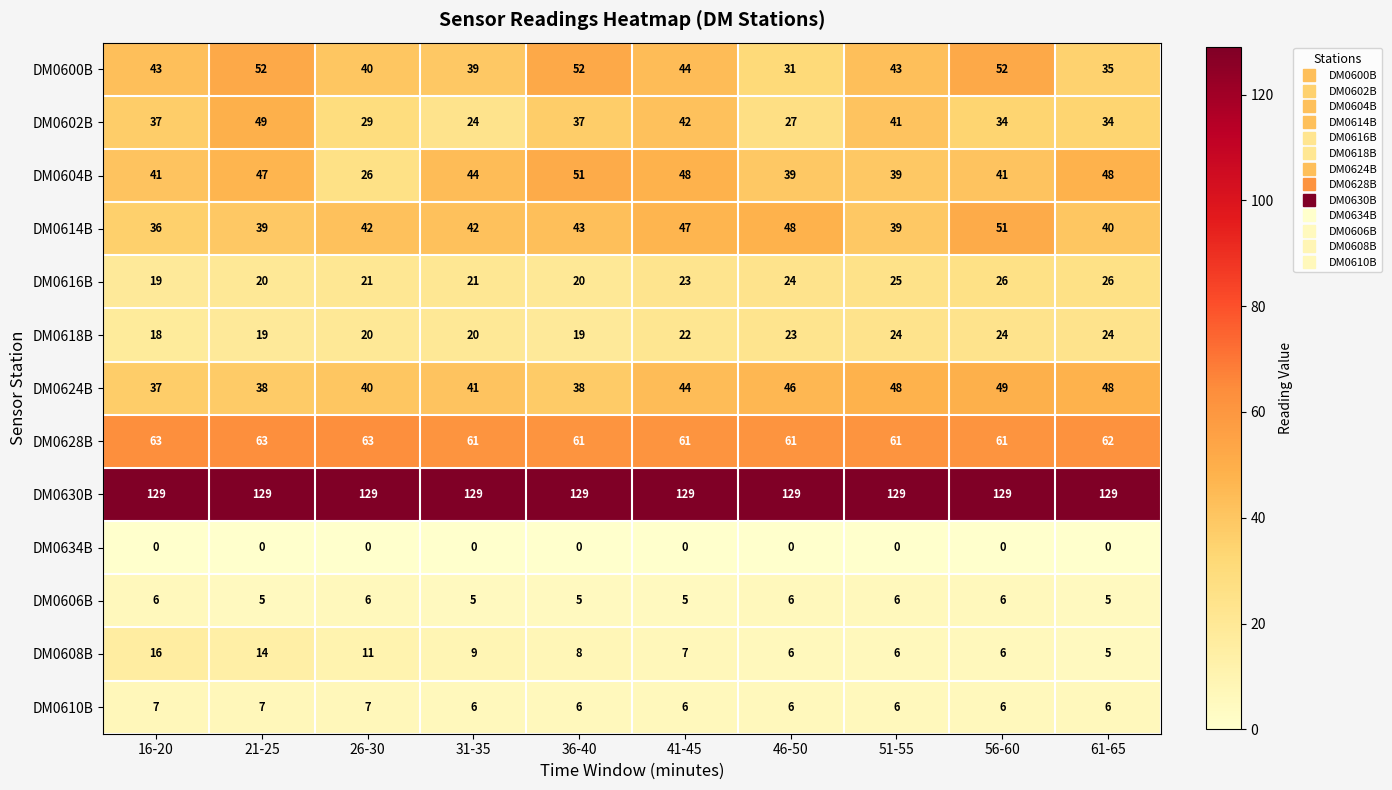

What is the total value across all series at 51-55?

467